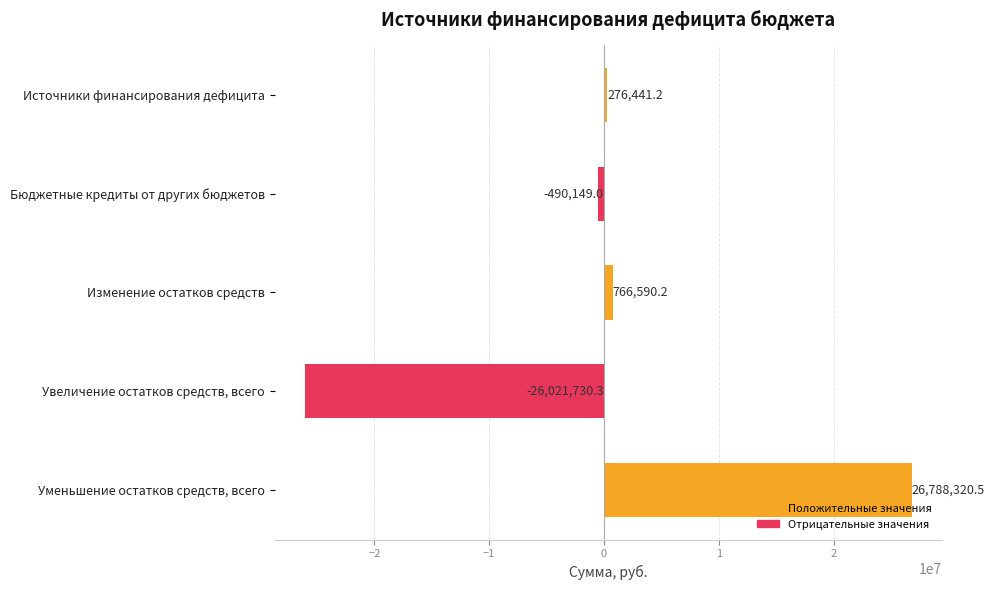

What is the value of the 2nd bar from the top?

-490149.0